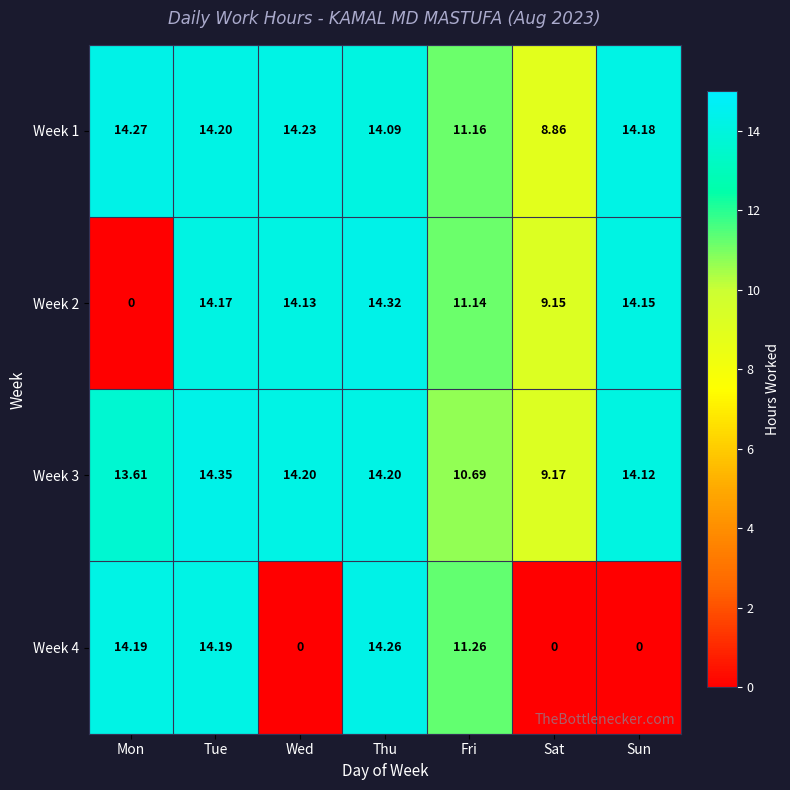

Rank the categories by Week 1 value from lowest to highest.

Sat, Fri, Thu, Sun, Tue, Wed, Mon